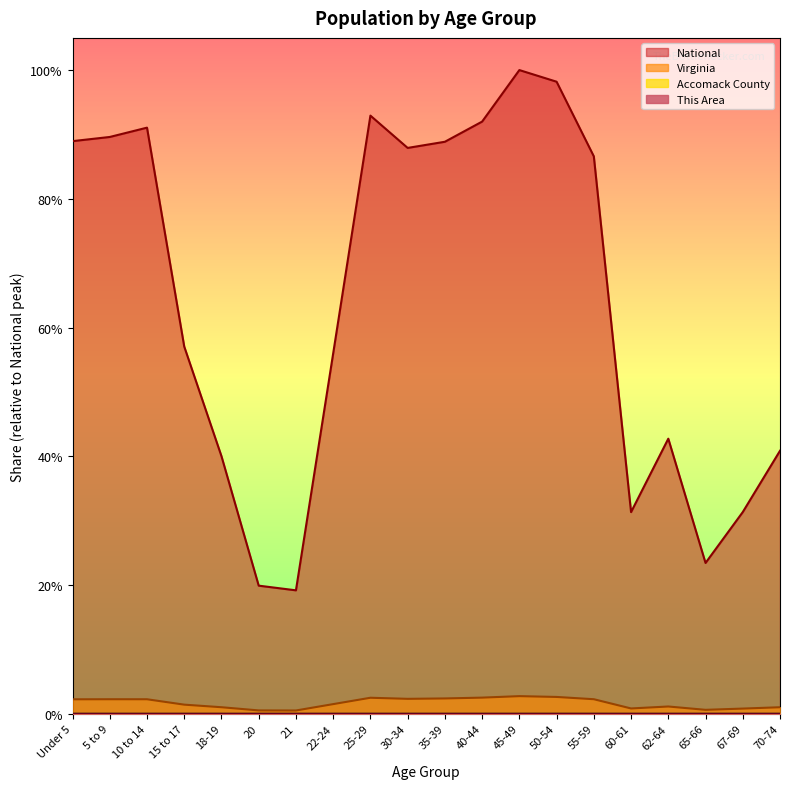

True or false: Virginia and Accomack County intersect in this chart.

False